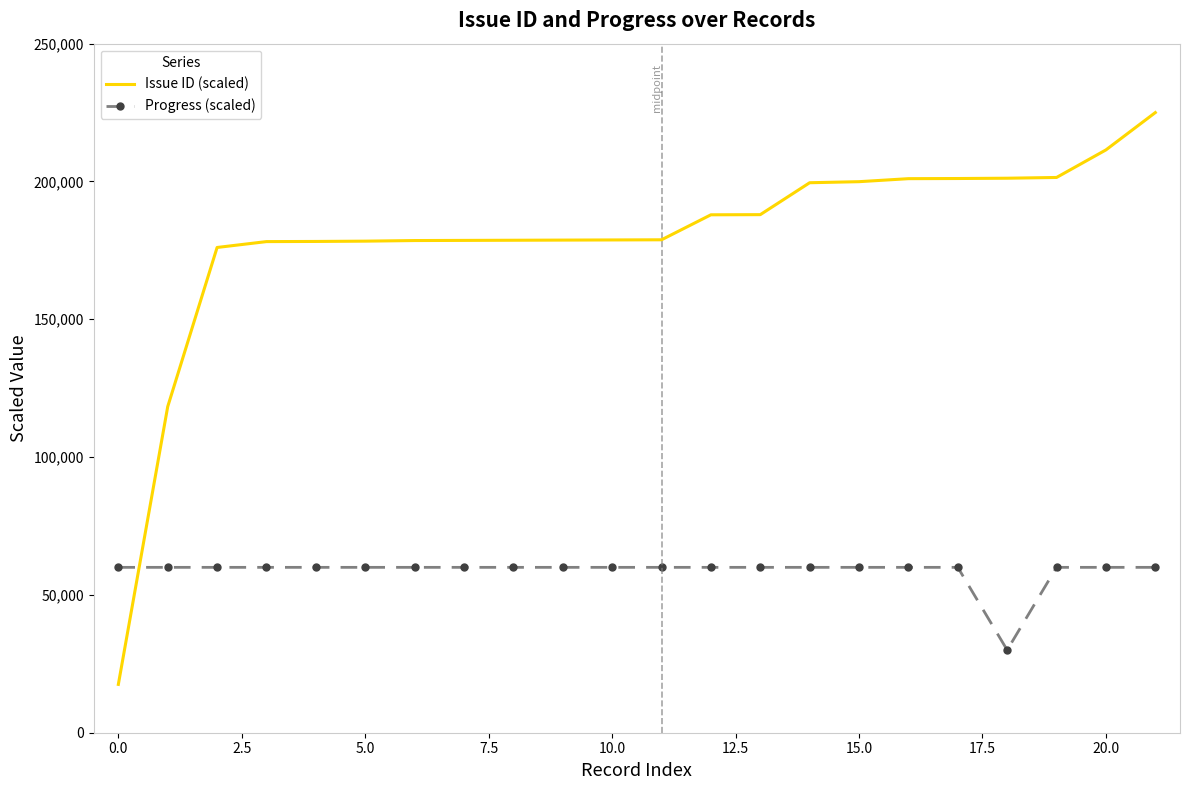

Which series has the largest range (max minus min)?

Issue ID (scaled)